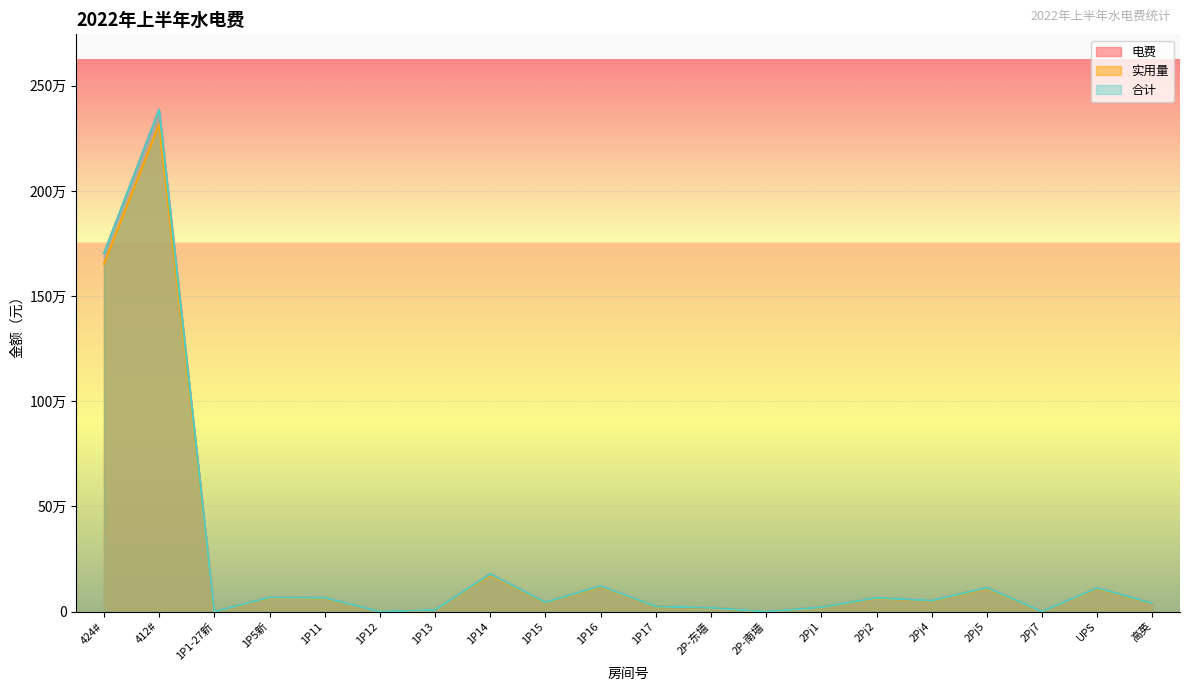

Rank the categories by 合计 value from highest to lowest.

412#, 424#, 1P14, 1P16, 2Pj5, UPS, 1P5新, 1P11, 2Pj2, 2Pj4, 1P15, 高英, 1P17, 2Pj1, 2P-东墙, 1P13, 2Pj7, 2P-南墙, 1P1-27新, 1P12